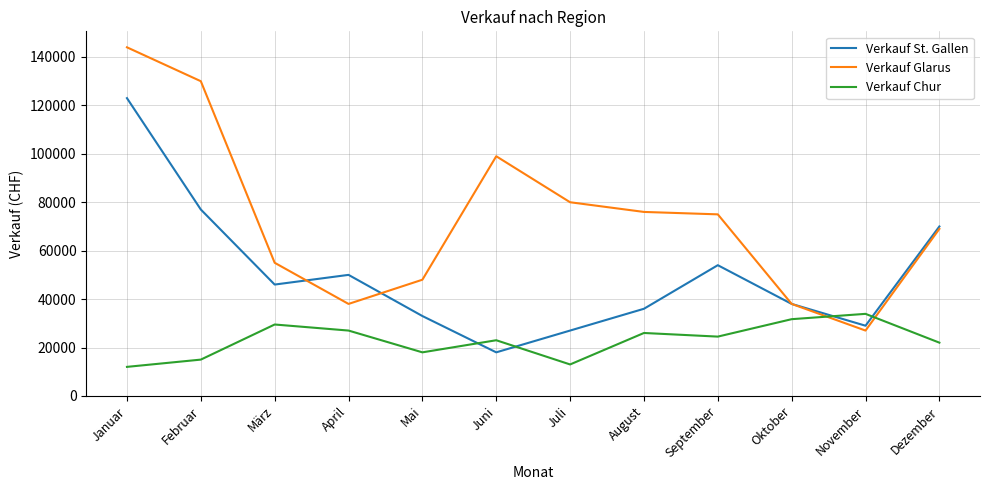

True or false: Verkauf Glarus and Verkauf St. Gallen cross at least once.

True